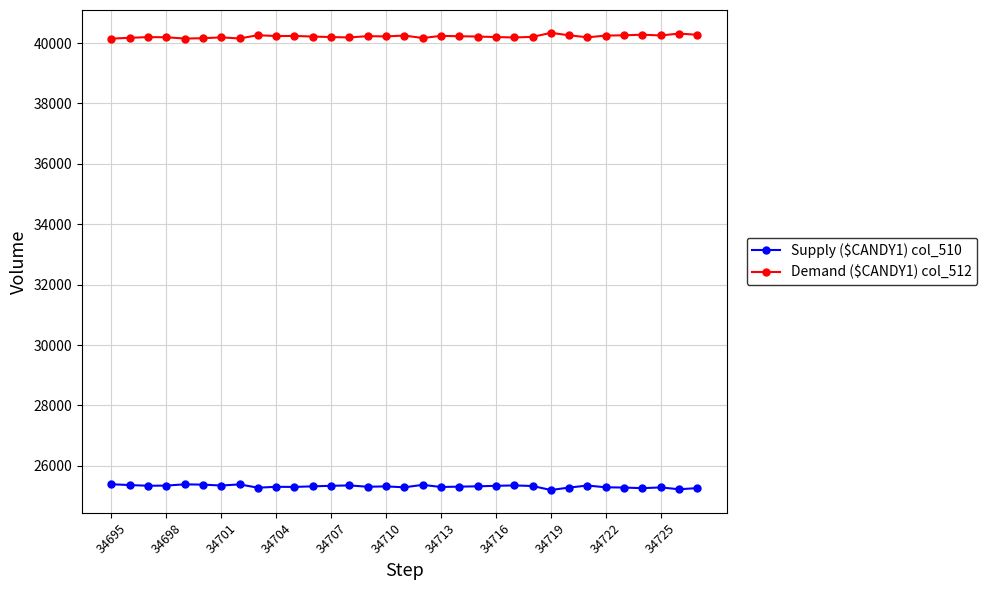

At how many categories does at least one series exceed 29057?

33